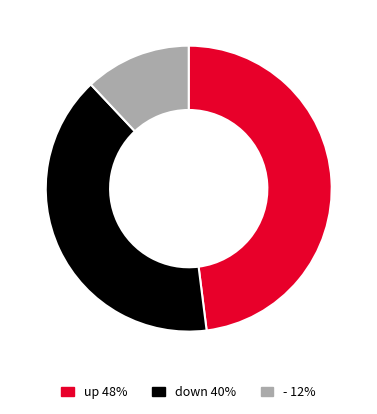

Do up and - together represent more than half of the pie?

Yes